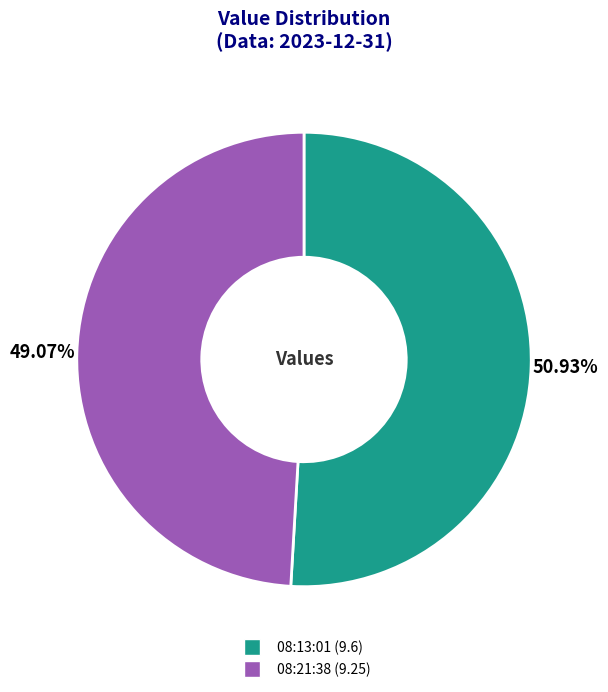

Is there any slice that represents more than half of the pie?

Yes